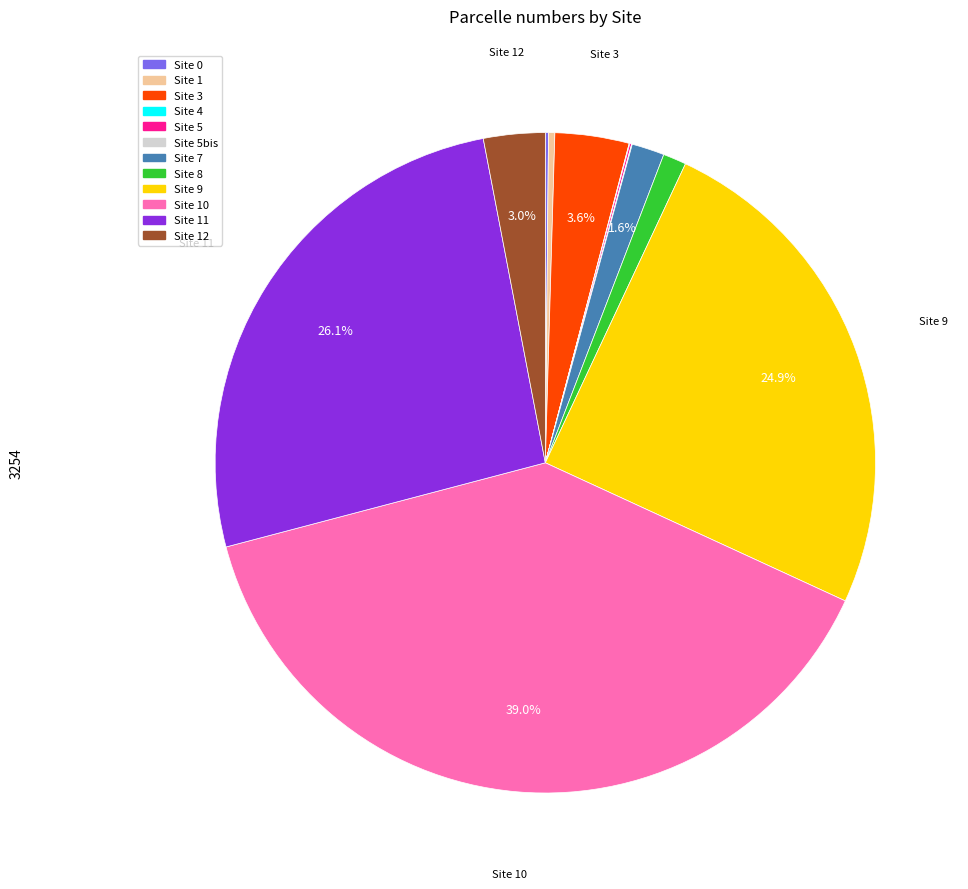

What percentage is the Site 10 slice, to the nearest percent?

39%